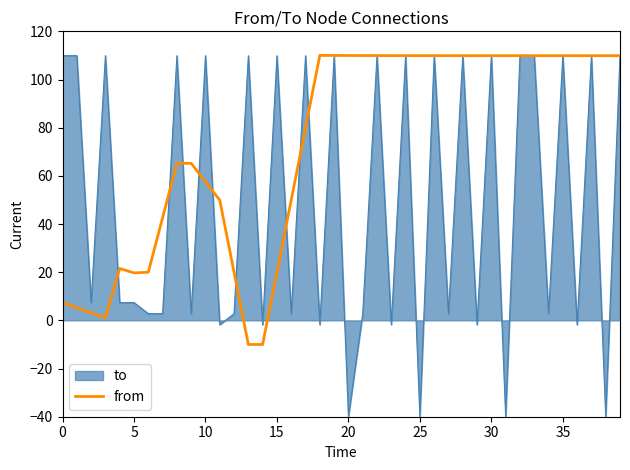

Rank the series by their average value, from highest to lowest.

from, to